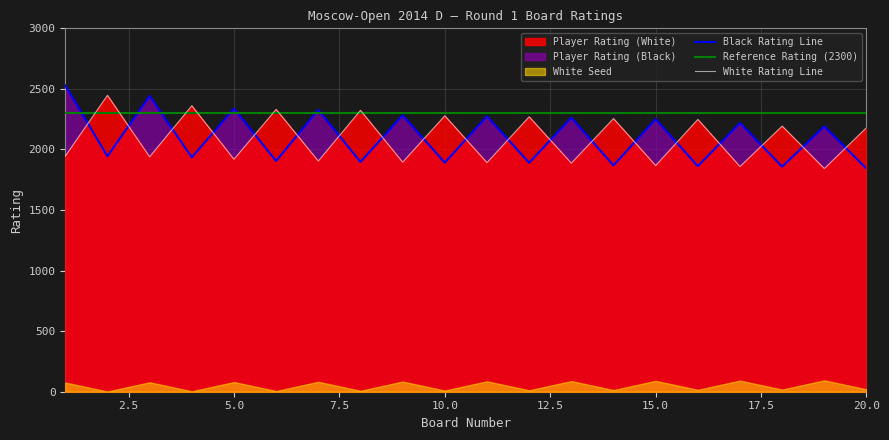

Which series ends up on top after the final intersection of White Rating Line and Black Rating Line?

White Rating Line